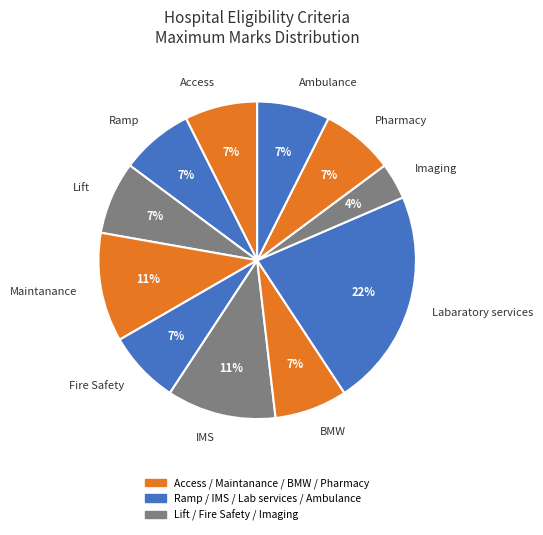

Which has a higher value, Maintanance or Lift?

Maintanance